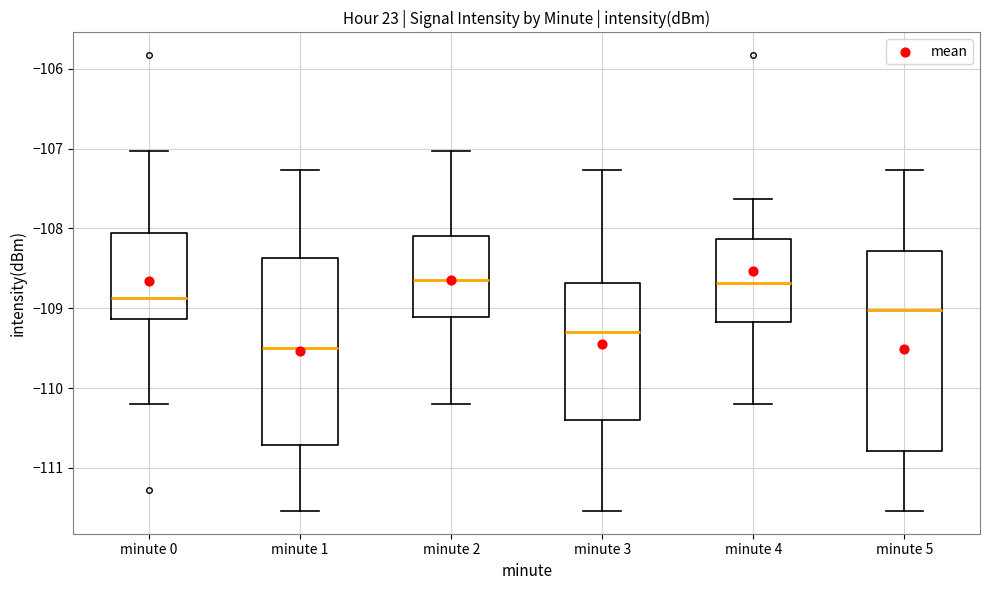

Reading left to right, transcribe this box plot: for each box, give where its median line is, the range the box spans, and where its two whiskers end, as read against the y-axis. The values are not printed on the chart, so give them approximately, as read against the axis.

minute 0: median -108.9, box -109.1 to -108.1, whiskers -110.2 to -107.0
minute 1: median -109.5, box -110.7 to -108.4, whiskers -111.5 to -107.3
minute 2: median -108.6, box -109.1 to -108.1, whiskers -110.2 to -107.0
minute 3: median -109.3, box -110.4 to -108.7, whiskers -111.5 to -107.3
minute 4: median -108.7, box -109.2 to -108.1, whiskers -110.2 to -107.6
minute 5: median -109.0, box -110.8 to -108.3, whiskers -111.5 to -107.3